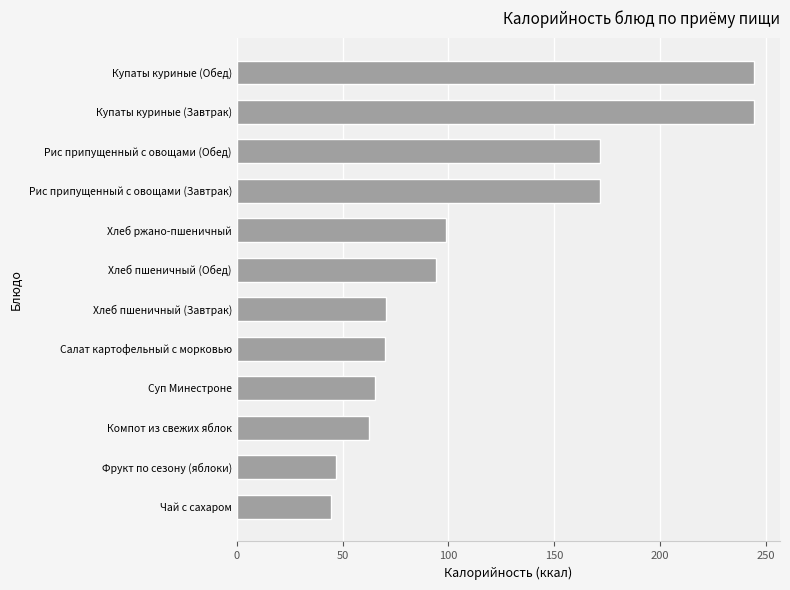

Read the value at Купаты куриные (Обед).

244.5